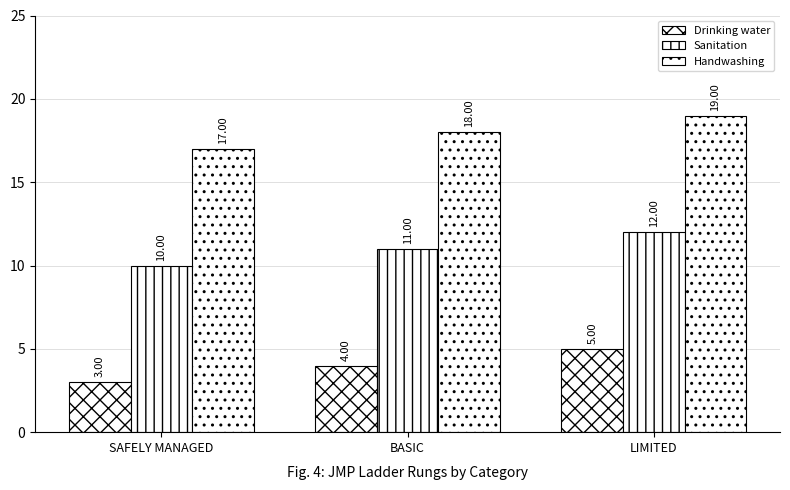

How many groups of bars are there?

3